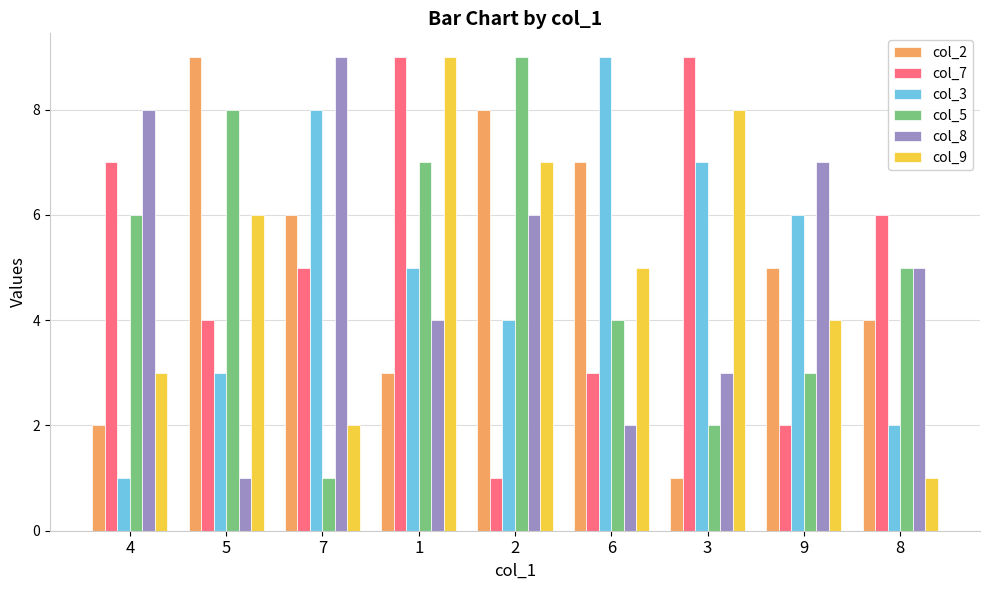

What are all the series names shown in the legend?

col_2, col_7, col_3, col_5, col_8, col_9